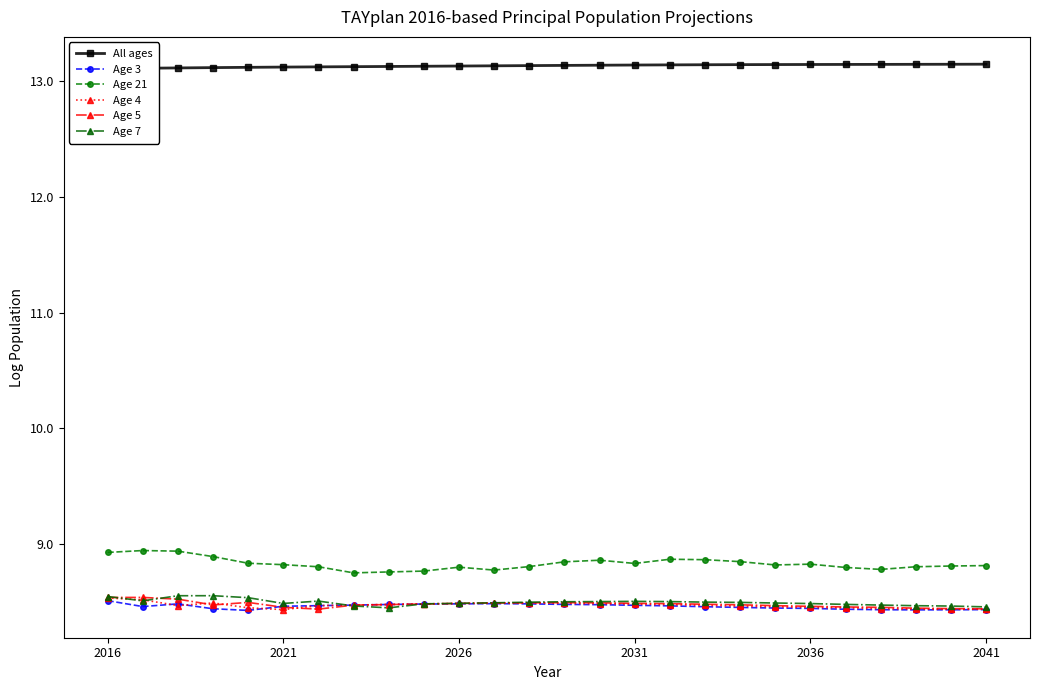

What is the difference between the highest and lowest values at 9?

4.6